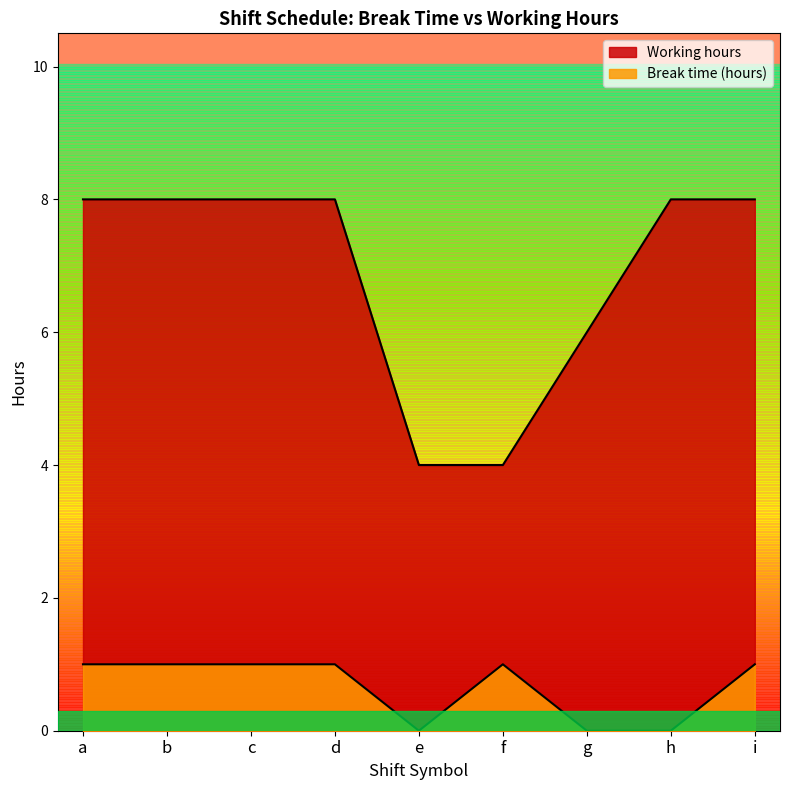

How many lines are shown in the chart?

2